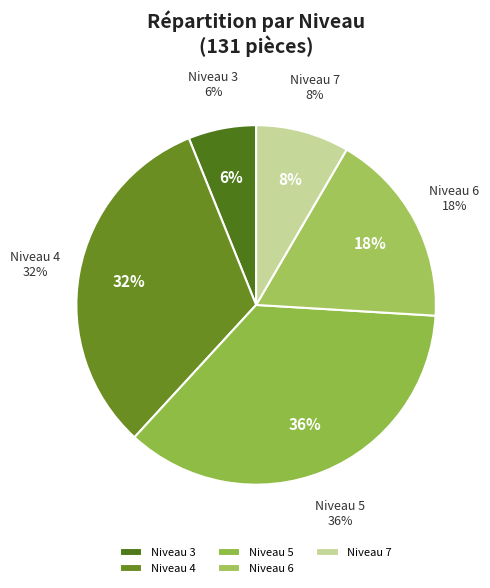

Is it true that 5 is 28% of the pie?

False